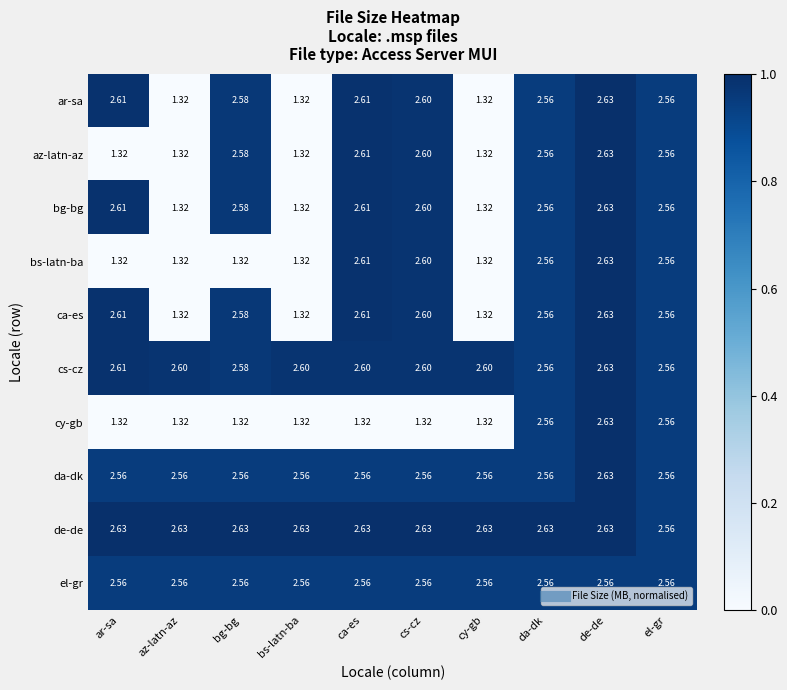

Which category has the highest value in the ca-es series?

de-de